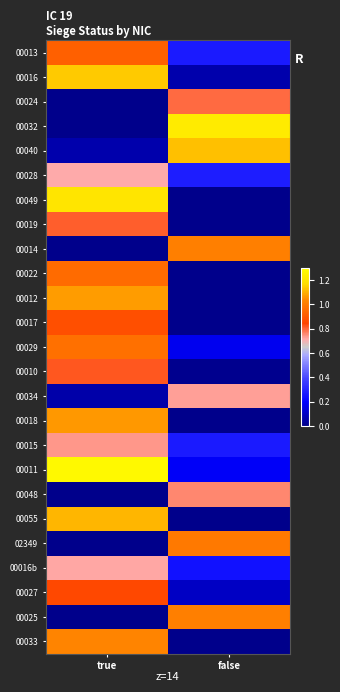

Rank the series at false from lowest to highest value.

00049, 00019, 00022, 00012, 00017, 00018, 00055, 00033, 00010, 00016, 00027, 00029, 00011, 00016b, 00015, 00013, 00028, 00034, 00048, 00024, 02349, 00025, 00014, 00040, 00032